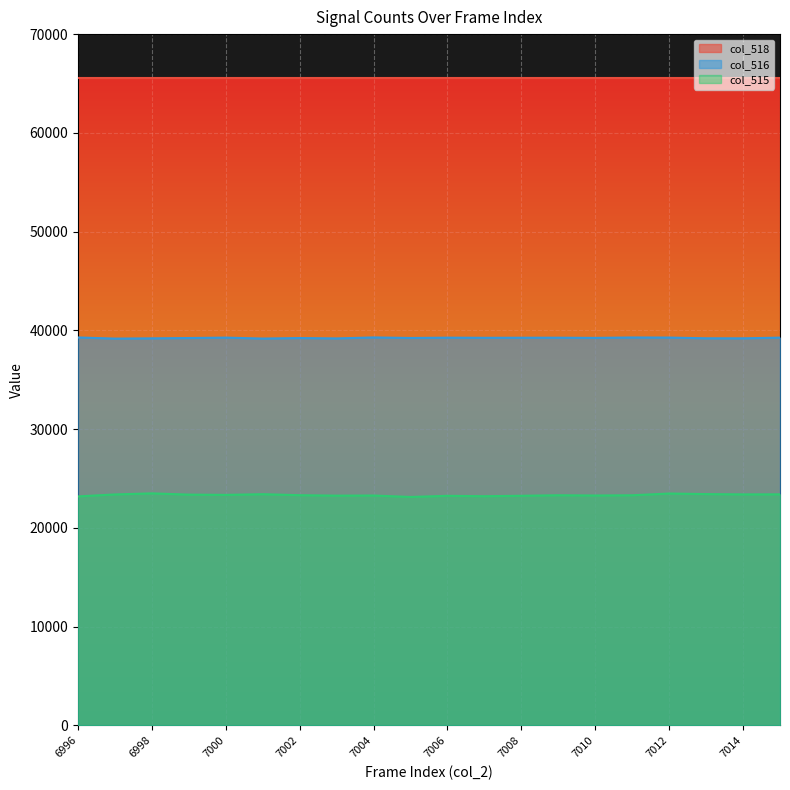

Is it true that col_516 equals 39195 at 7014?

True